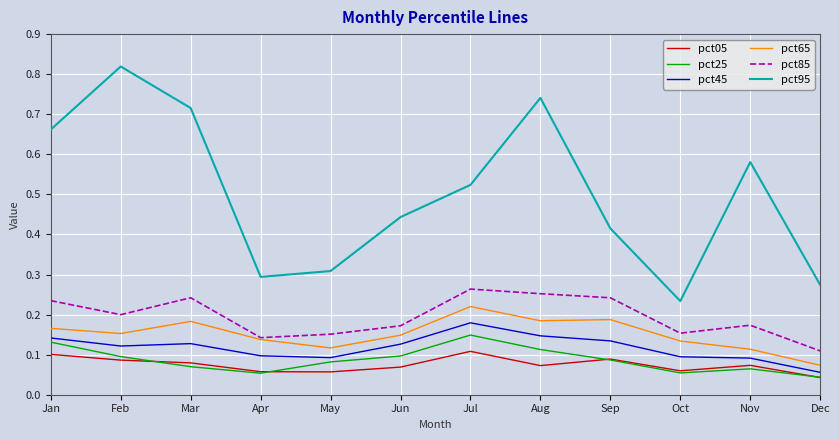

At which label is pct45 closest to 0?

Dec